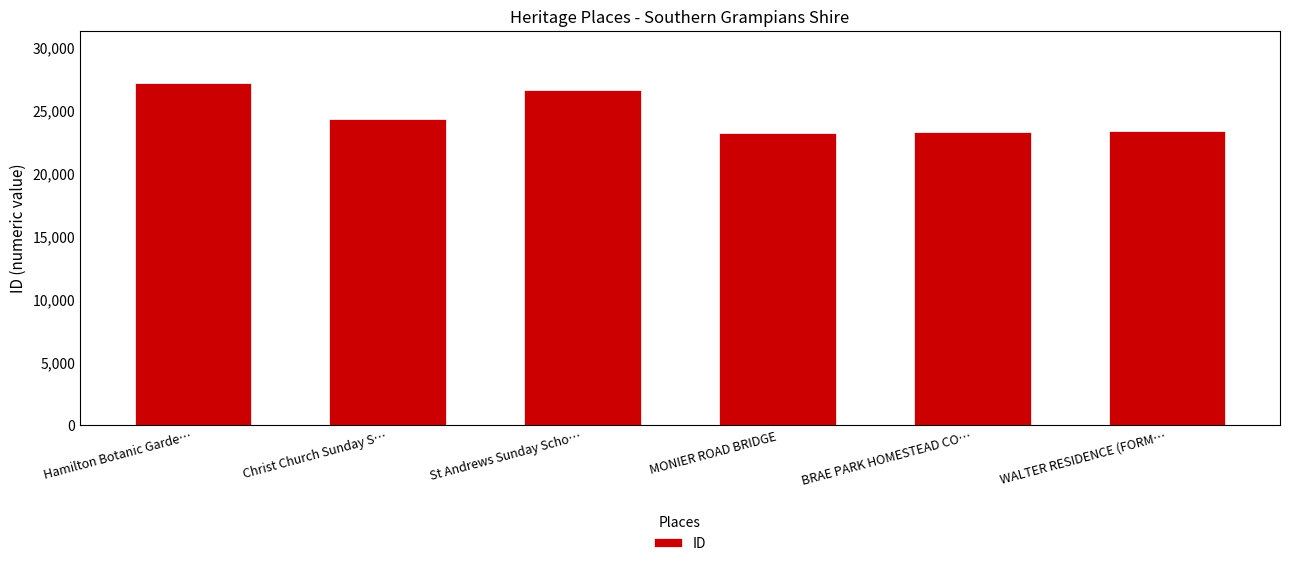

The chart shows a value of 32218 at Christ Church Sunday S…. True or false?

False